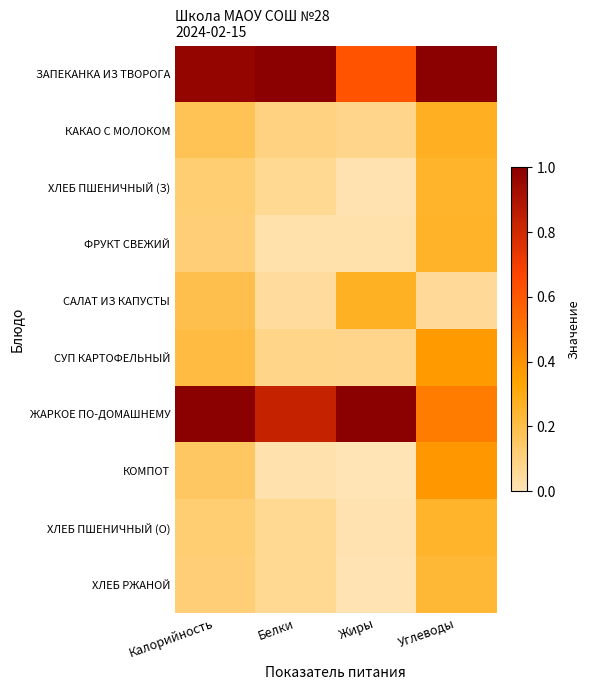

Between Жиры and Углеводы, which is larger?

Углеводы